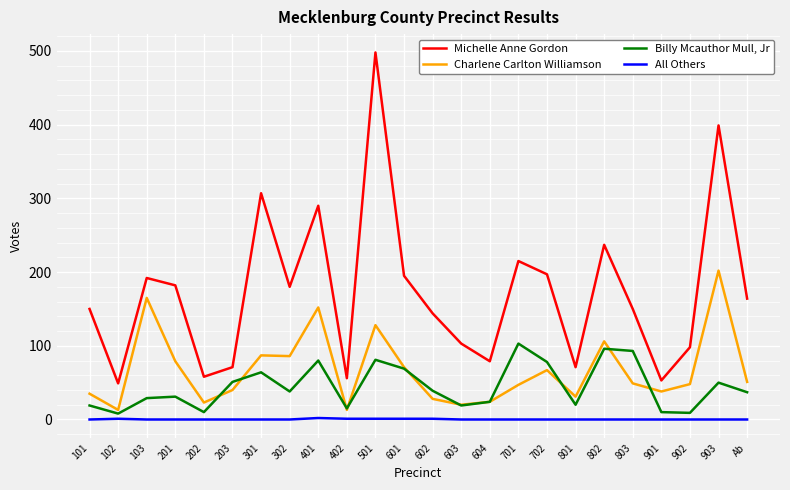

What position from the right is 901?

4